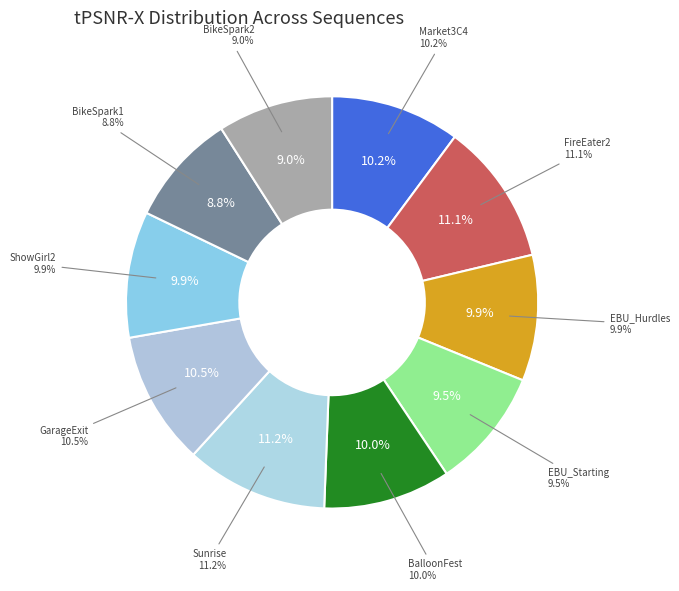

What percentage is the SunriseClip4000r1 slice, to the nearest percent?

11%